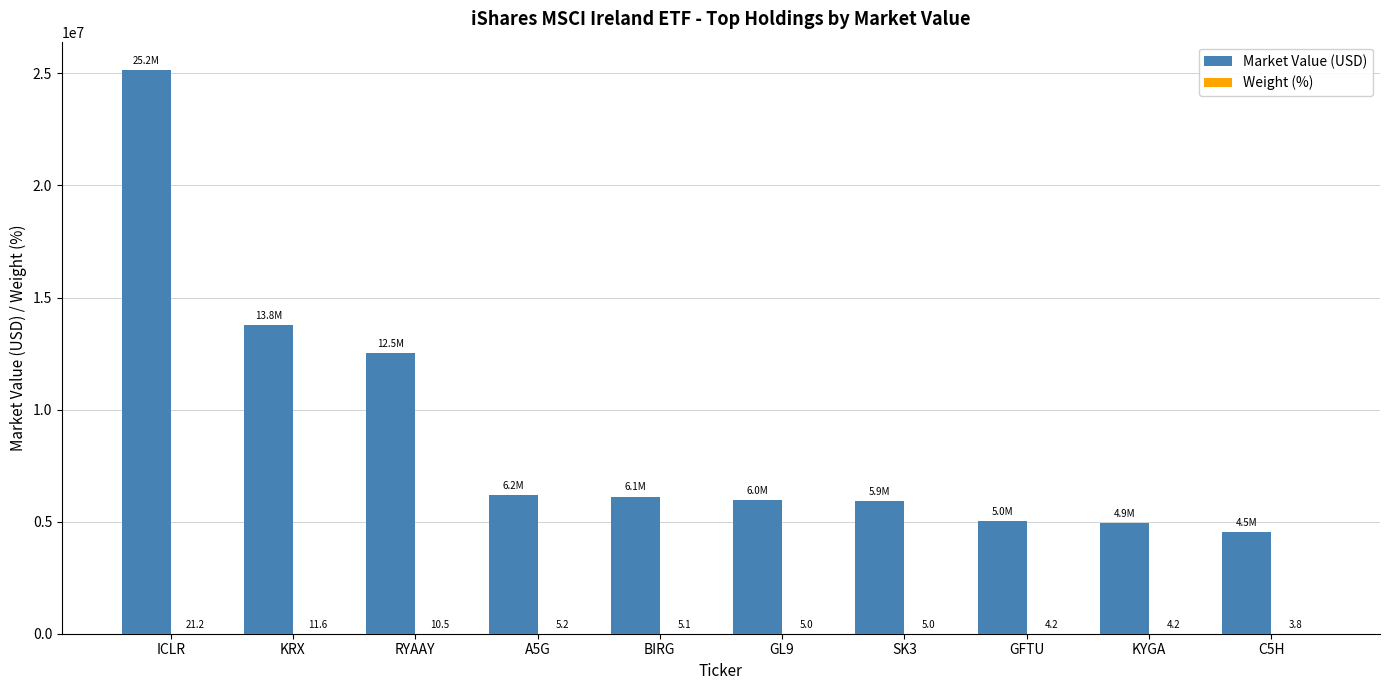

Count the number of data series in this chart.

2